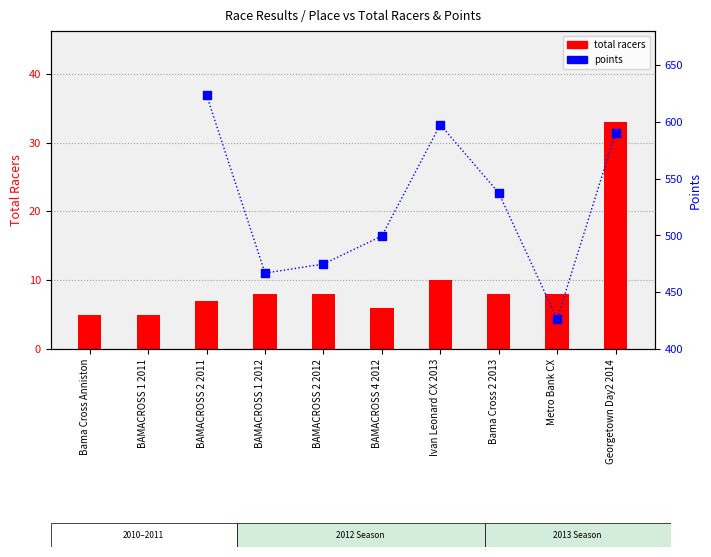

What is the total value across all series at BAMACROSS 4 2012?

505.5